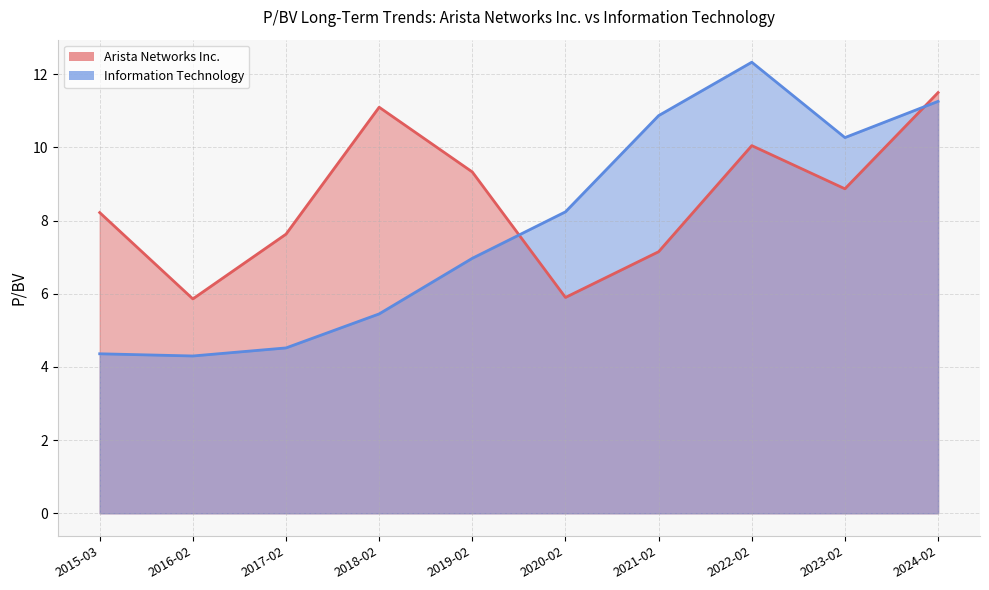

Where do Information Technology and Arista Networks Inc. first cross each other?

2019-02 and 2020-02